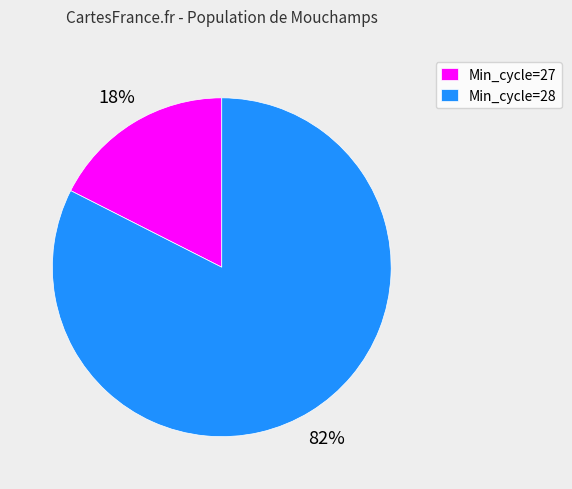

The Min_cycle=28 slice represents 82% of the pie. True or false?

True